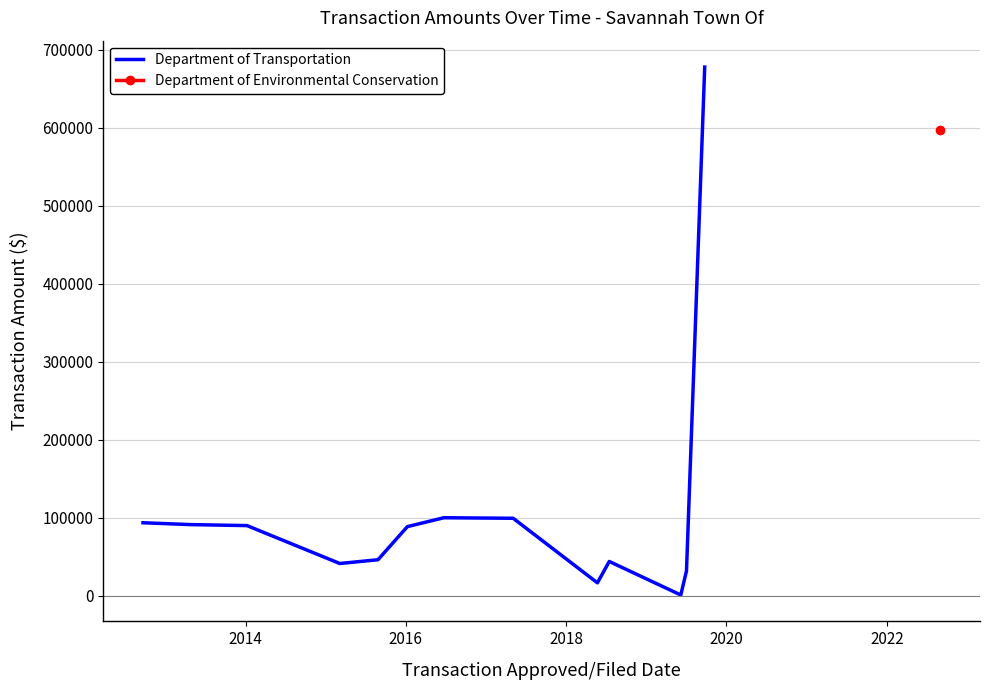

What is the highest value of the Department of Transportation series?

677774.5